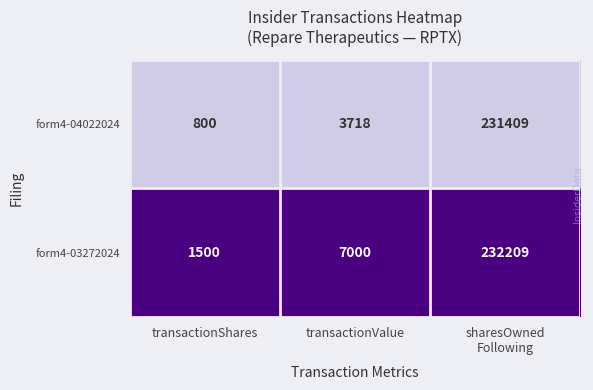

Rank the series by their average value, from highest to lowest.

form4-03272024, form4-04022024